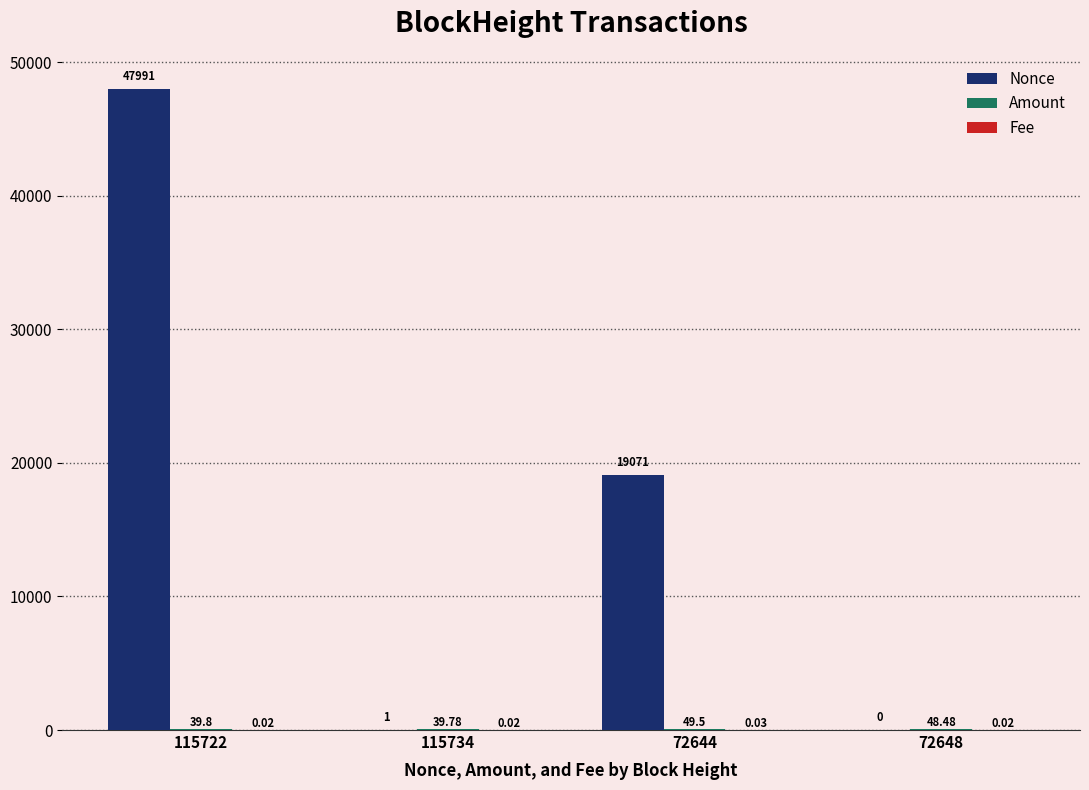

Does the chart contain stacked bars?

No